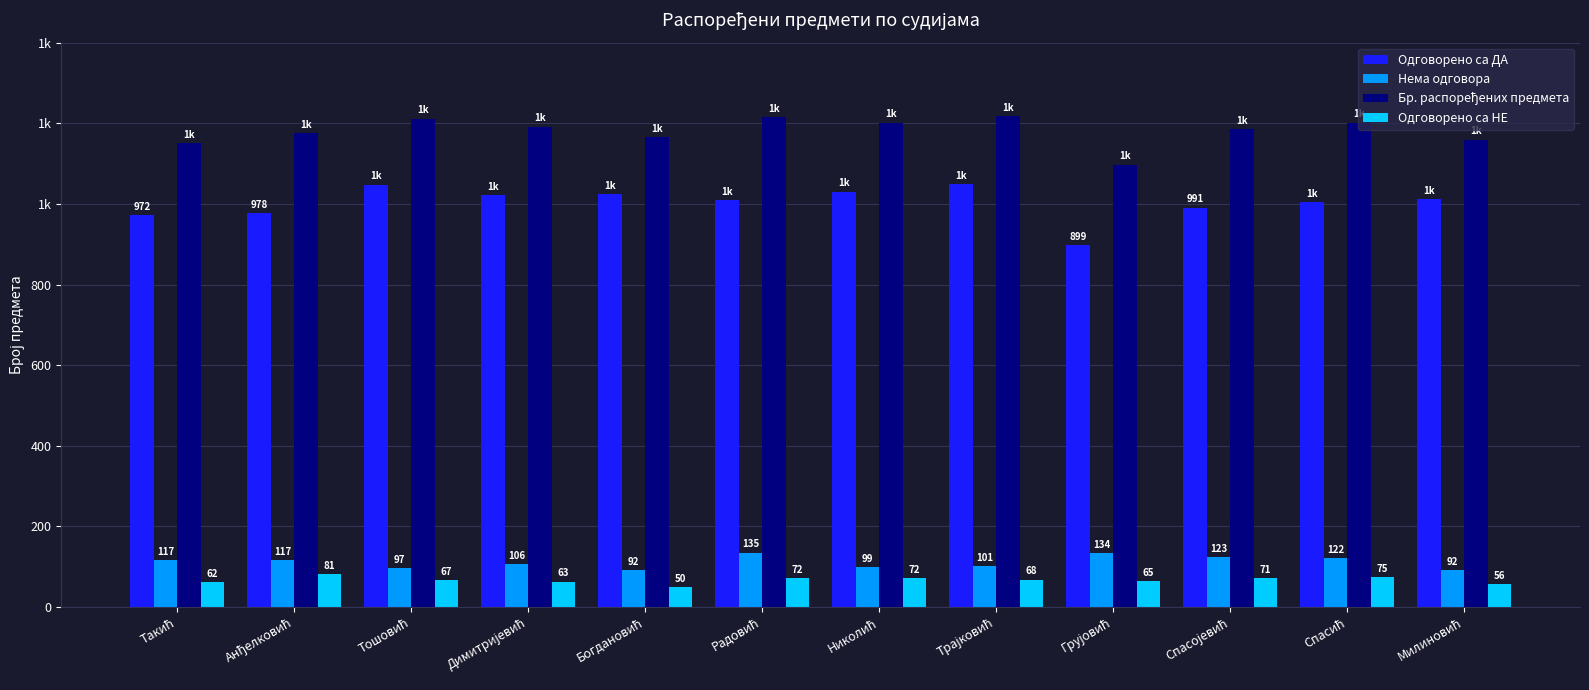

Are the bars grouped side by side (vs. stacked)?

Yes